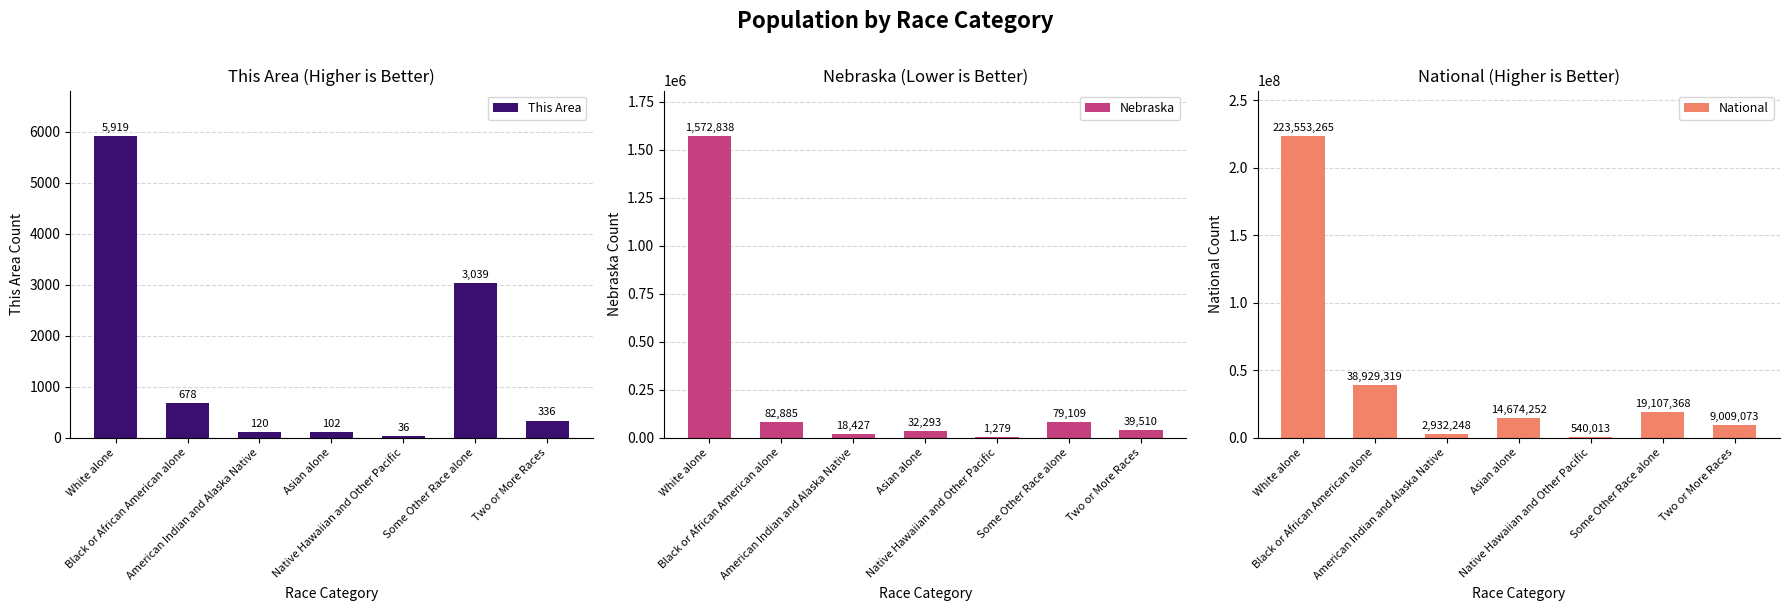

List the series in order of their peak value, highest first.

National, Nebraska, This Area